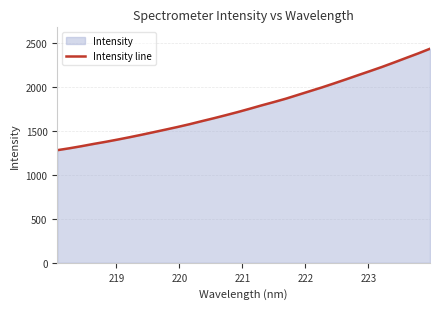

True or false: the data has more than 0 interior local peaks.

False